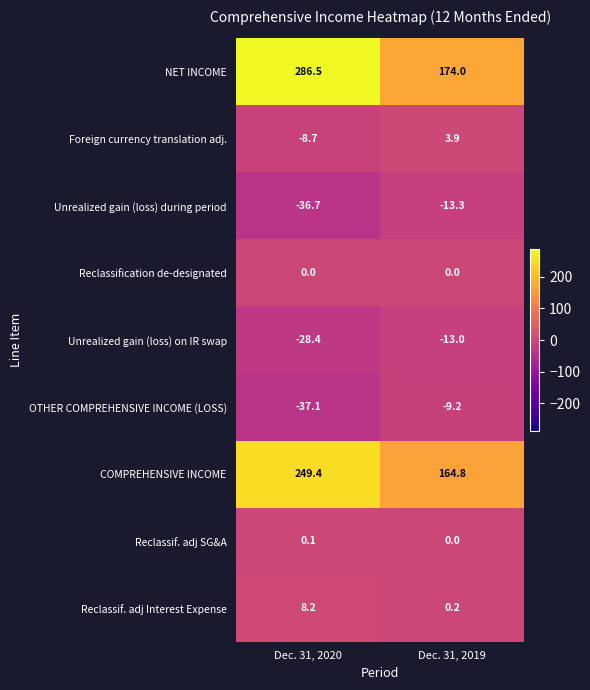

What is the smallest value displayed?

-37.1